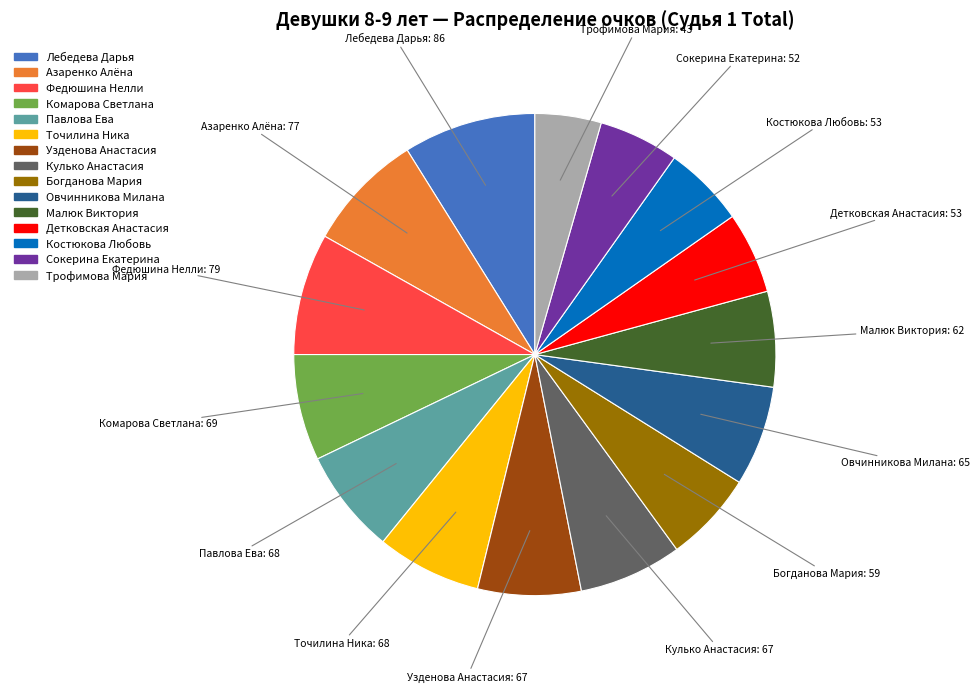

What is the ratio of the value at Узденова Анастасия to the value at Овчинникова Милана?

1.0